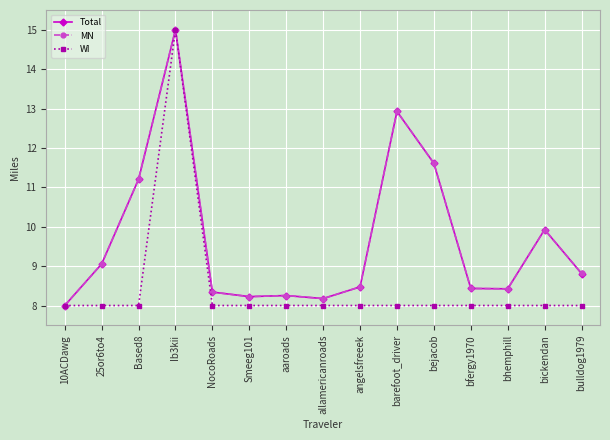

Is the value of MN at bickendan greater than the value of Total at Ib3kii?

No